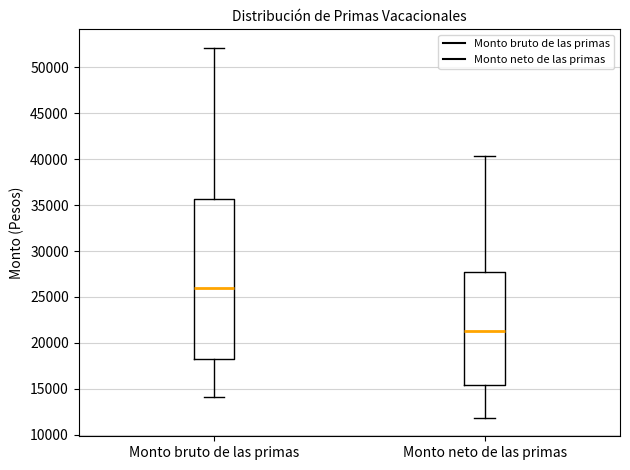

Comparing the boxes themselves (not the whiskers), which one is the tallest?

Monto bruto de las primas